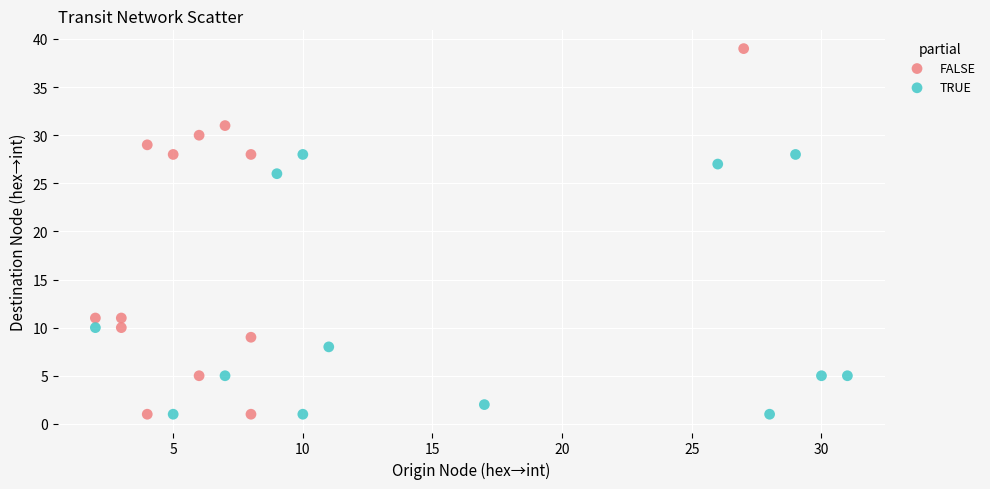

Which series contains the highest Y value?

FALSE